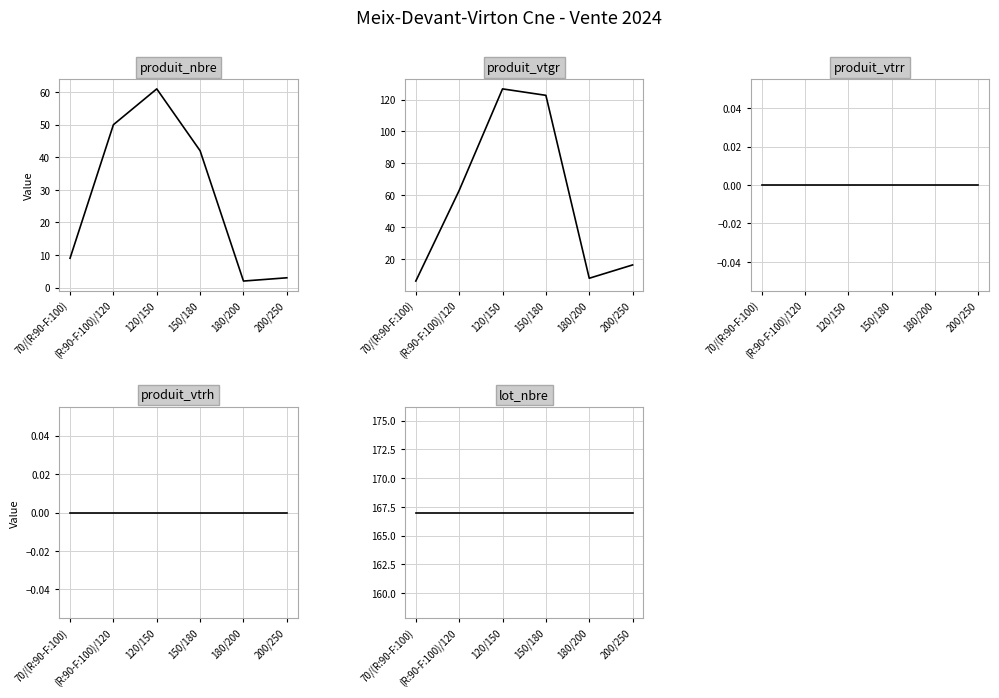

At which category is the sum across all series the highest?

120/150